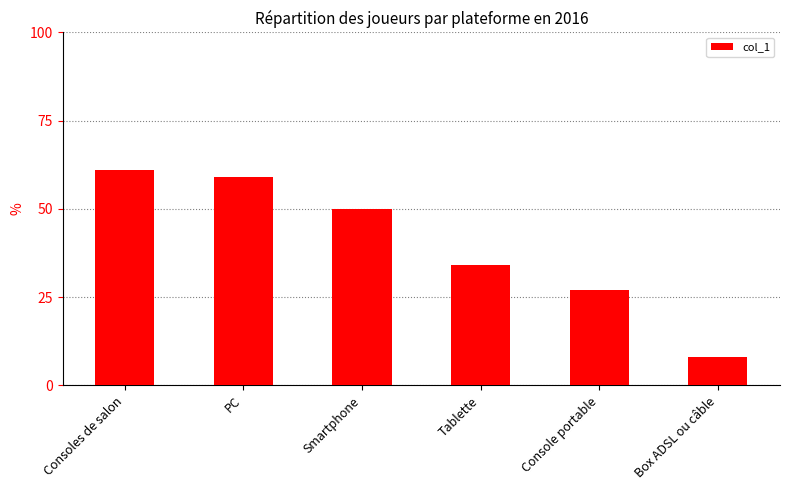

True or false: the data shows 24 at Consoles de salon.

False